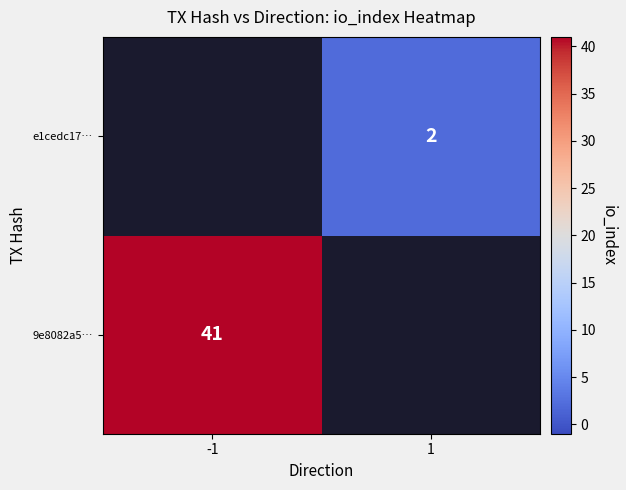

Count the number of categories in the chart.

2